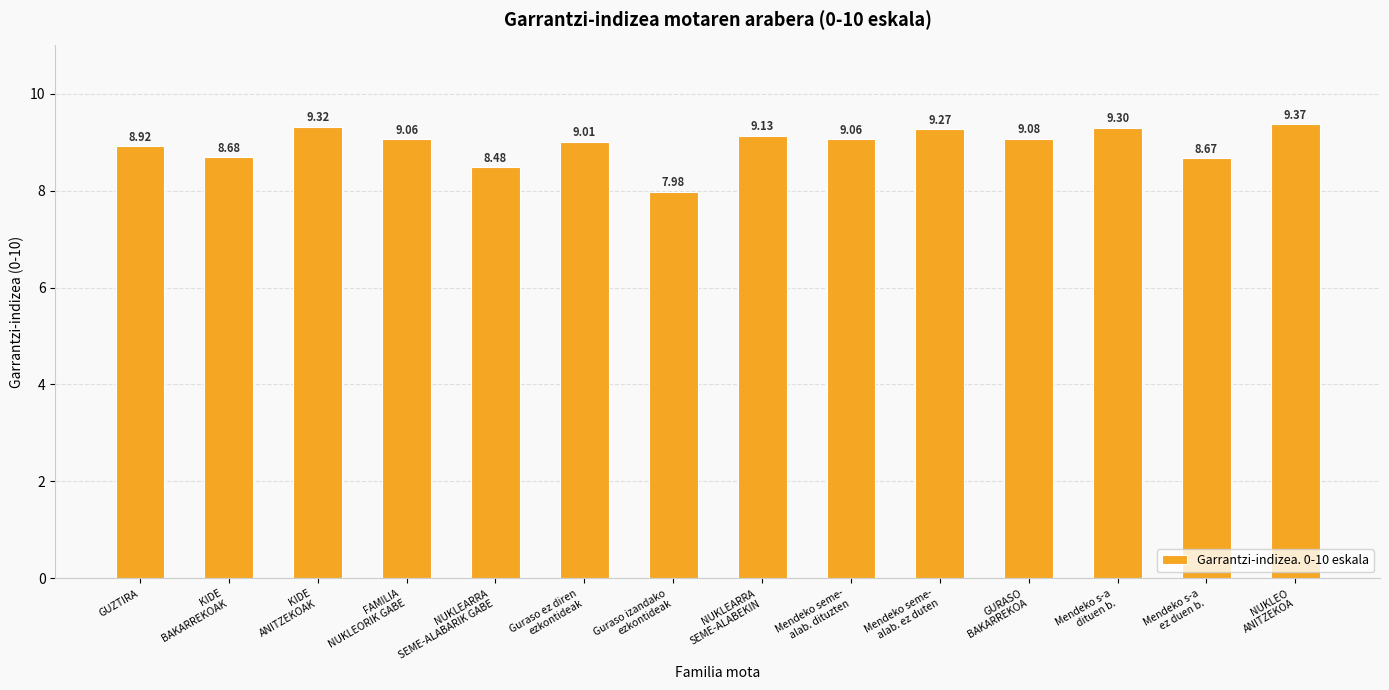

What is the maximum value shown in the chart?

9.4